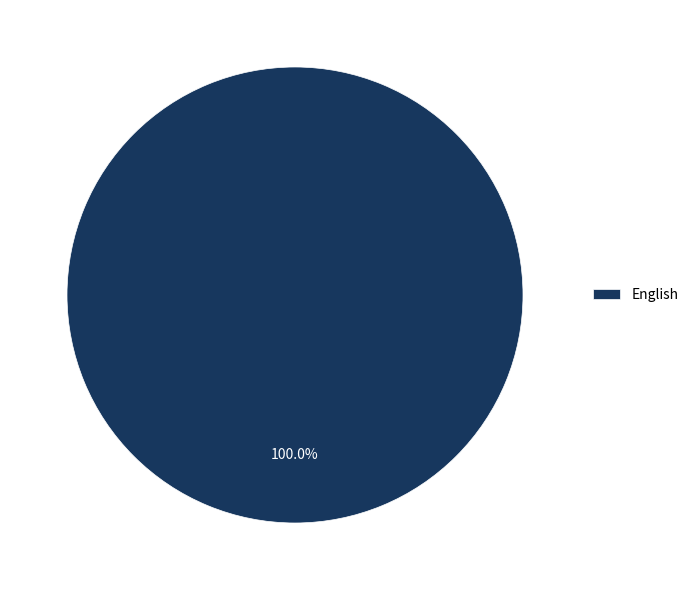

Count the number of slices in the pie.

1